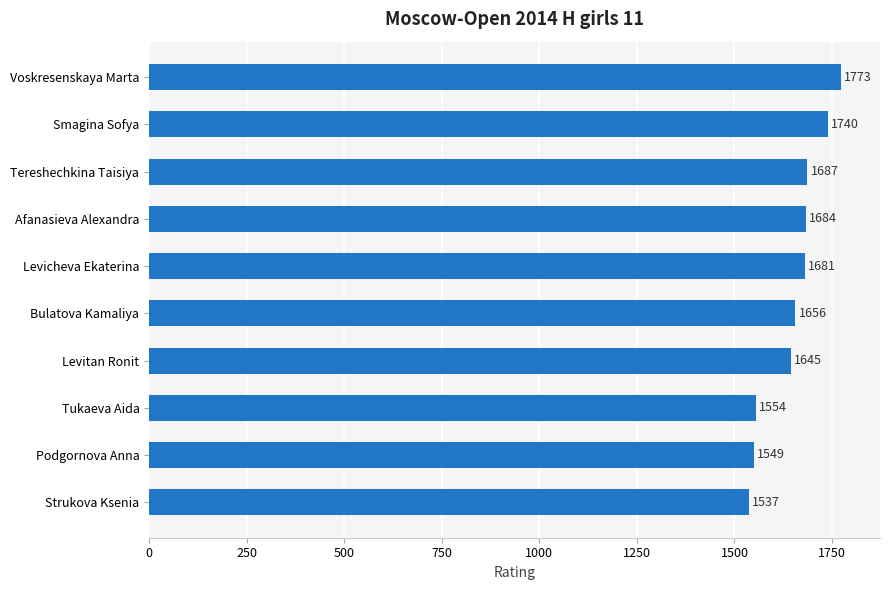

The value at Podgornova Anna is 582. True or false?

False